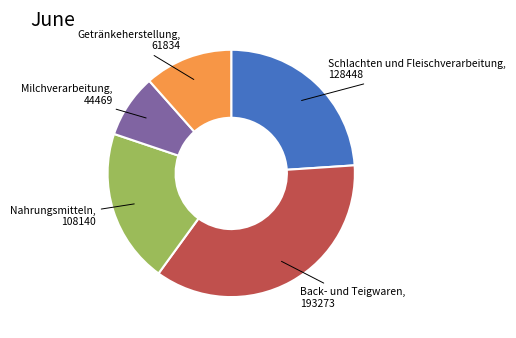

Is there any slice that represents more than half of the pie?

No